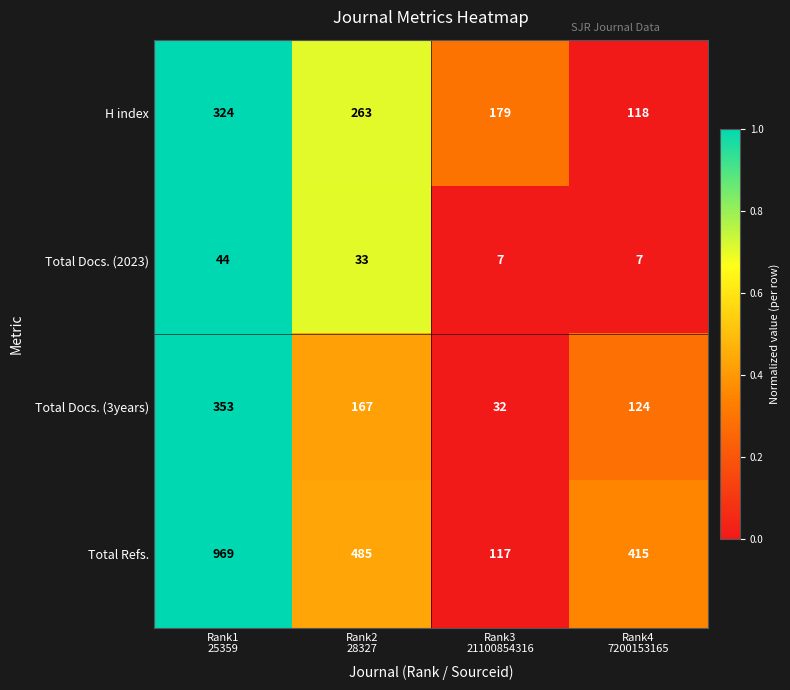

What is the lowest value of the Total Docs. (2023) series?

7